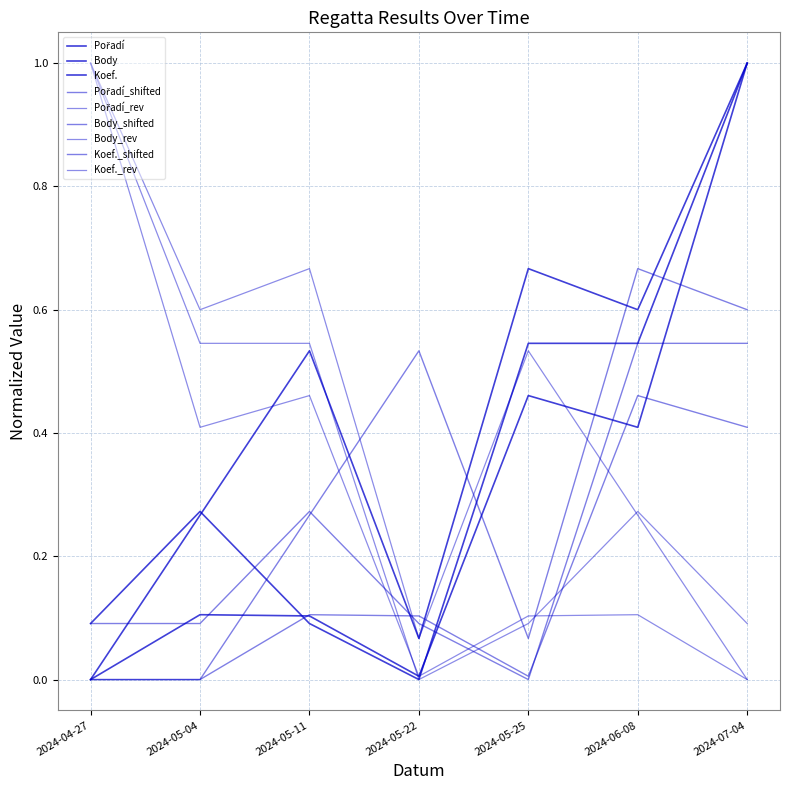

Where is Pořadí nearest to the value 0?

2024-04-27